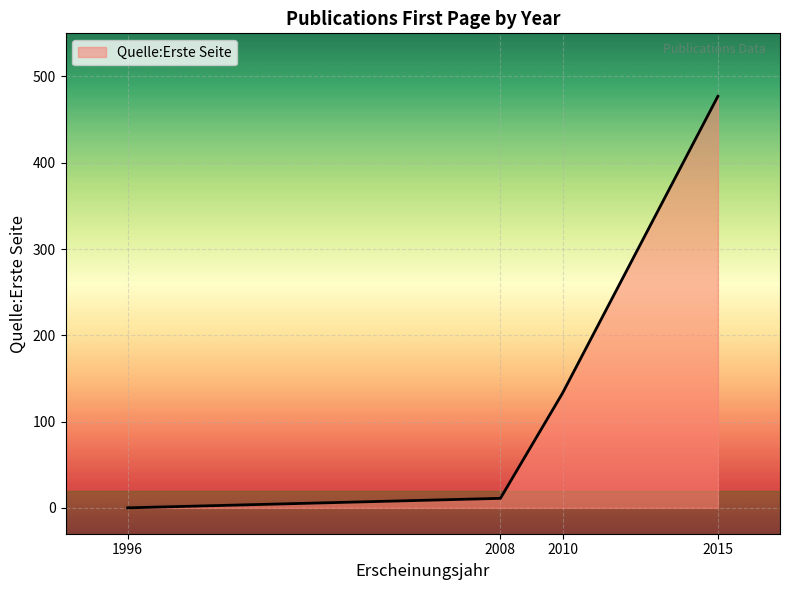

Which label corresponds to the smallest value in the chart?

1996